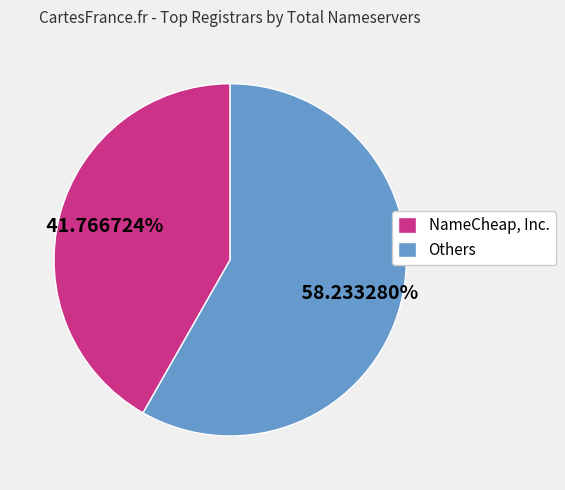

To the nearest percent, what is the average slice percentage?

50%